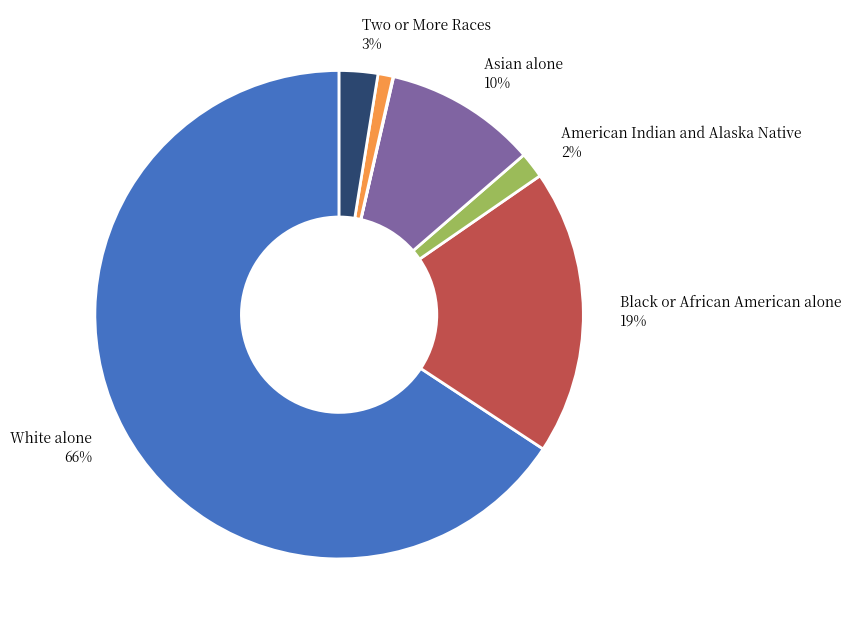

To the nearest percent, what is the average slice percentage?

14%